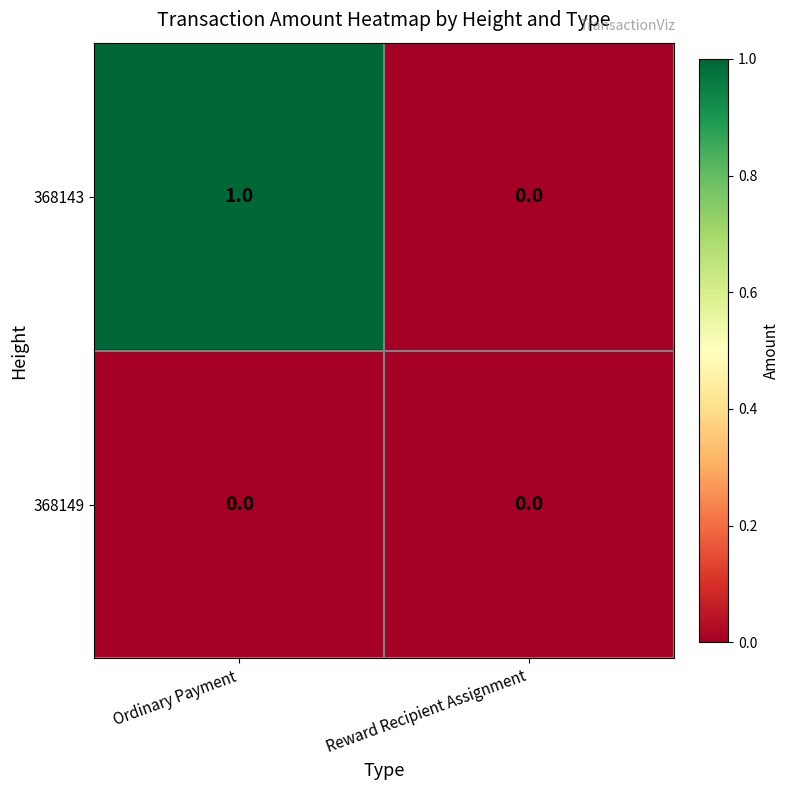

Reading left to right, transcribe all the data shown in this chart.

368143: Ordinary Payment=1	Reward Recipient Assignment=0
368149: Ordinary Payment=0	Reward Recipient Assignment=0